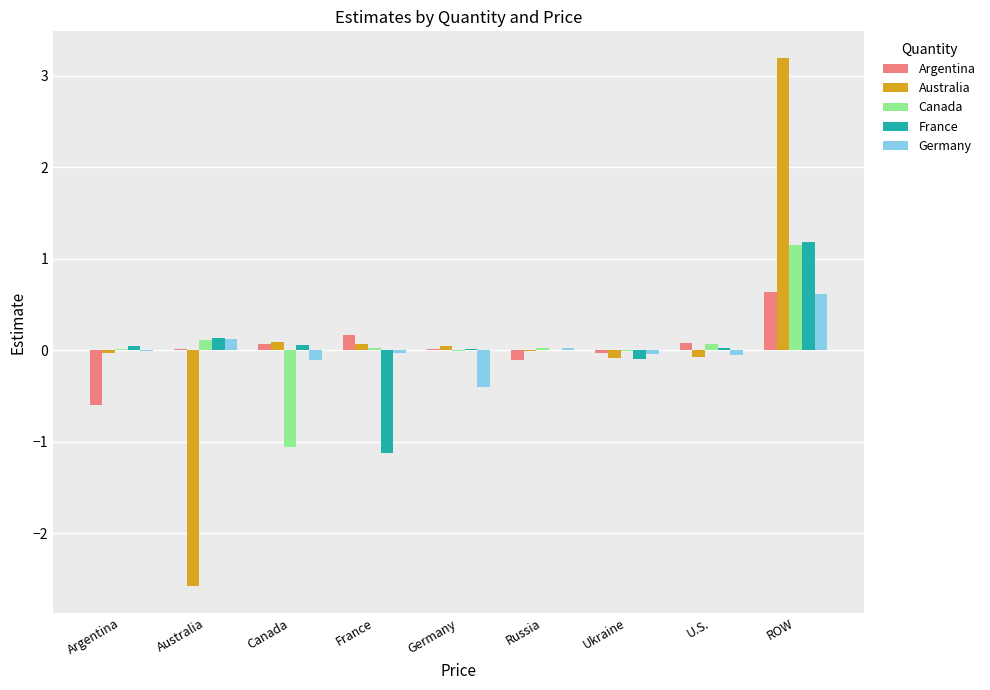

The value of Argentina at France is 0.2. True or false?

True